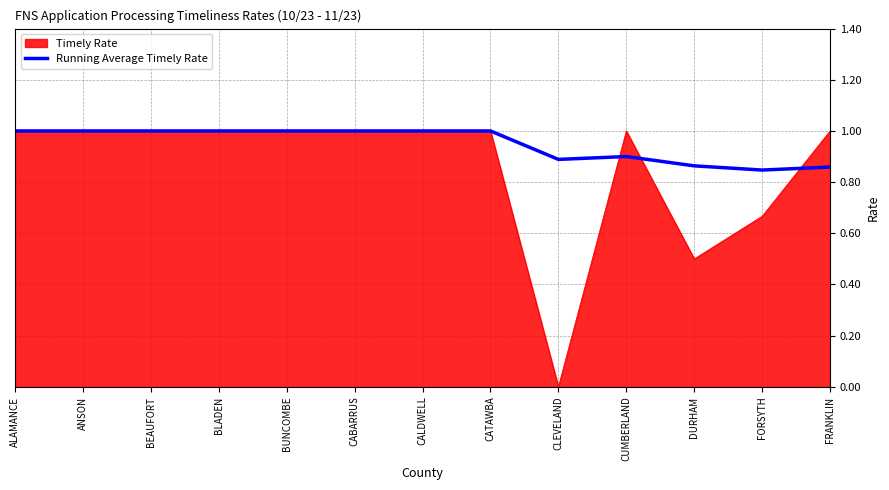

What position from the left is FRANKLIN?

13